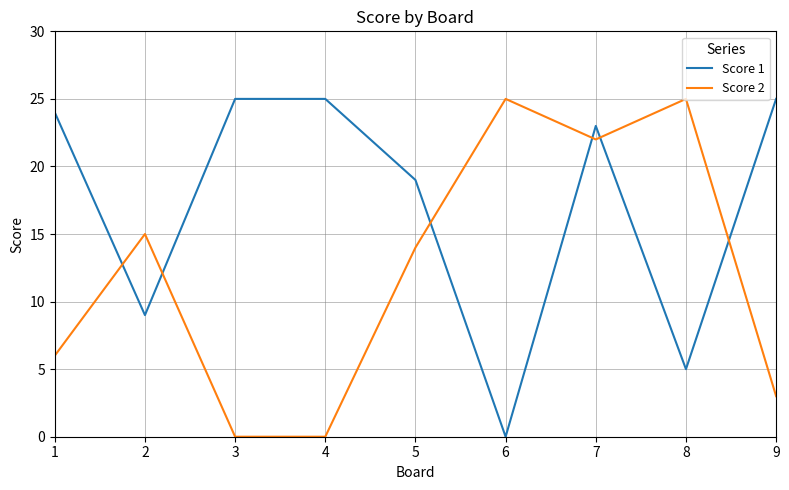

What is the total value across all series at 4?

25